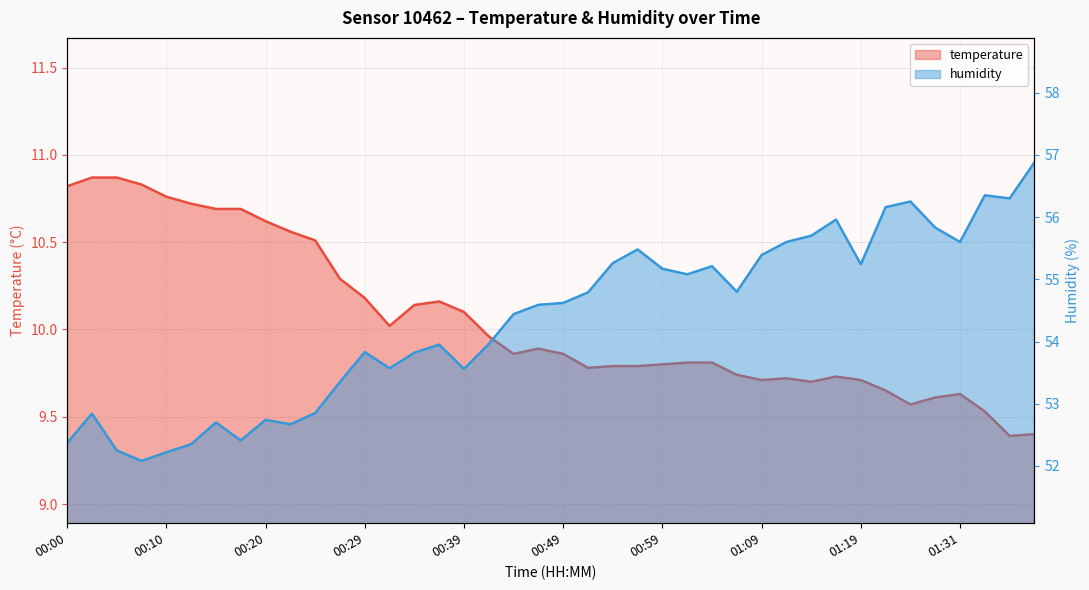

List the labels in order of temperature value, largest first.

00:02, 00:05, 00:07, 00:00, 00:10, 00:12, 00:15, 00:17, 00:20, 00:22, 00:25, 00:27, 00:29, 00:37, 00:34, 00:39, 00:32, 00:42, 00:47, 00:44, 00:49, 01:01, 01:04, 00:59, 00:54, 00:57, 00:52, 01:06, 01:16, 01:11, 01:09, 01:19, 01:14, 01:21, 01:31, 01:28, 01:24, 01:33, 01:38, 01:36